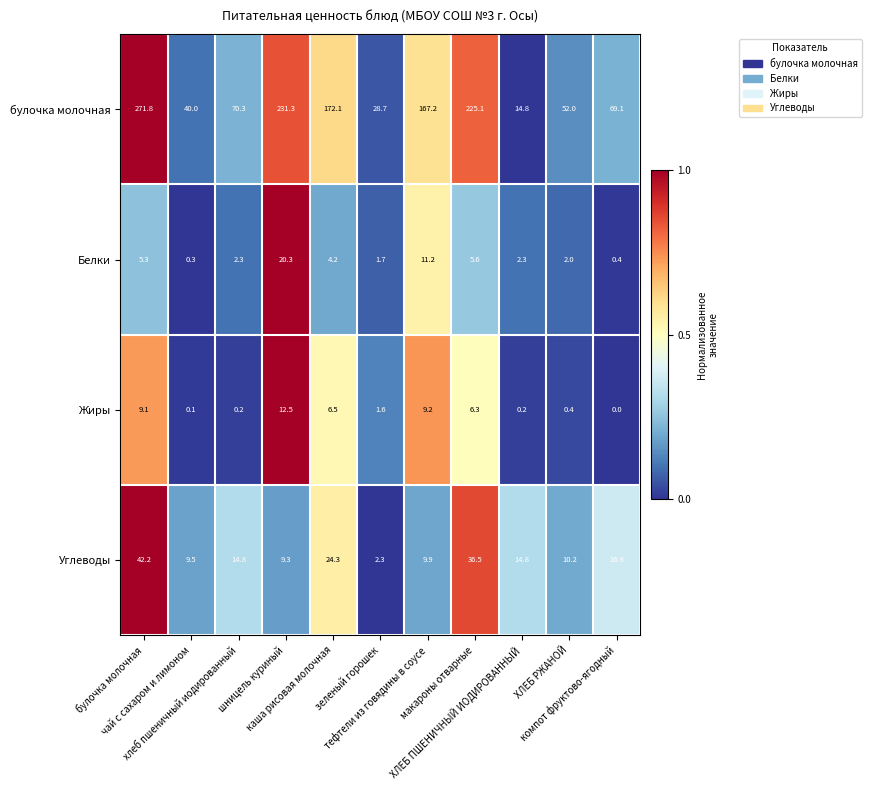

What is the maximum value shown in the chart?

271.8